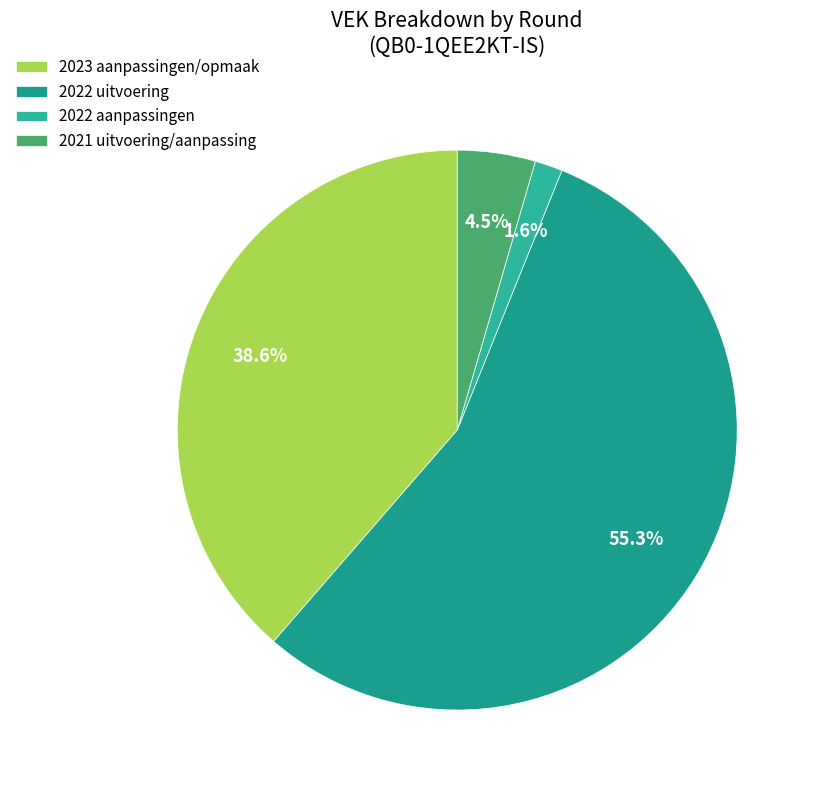

What is the largest slice in the pie chart?

2022 uitvoering